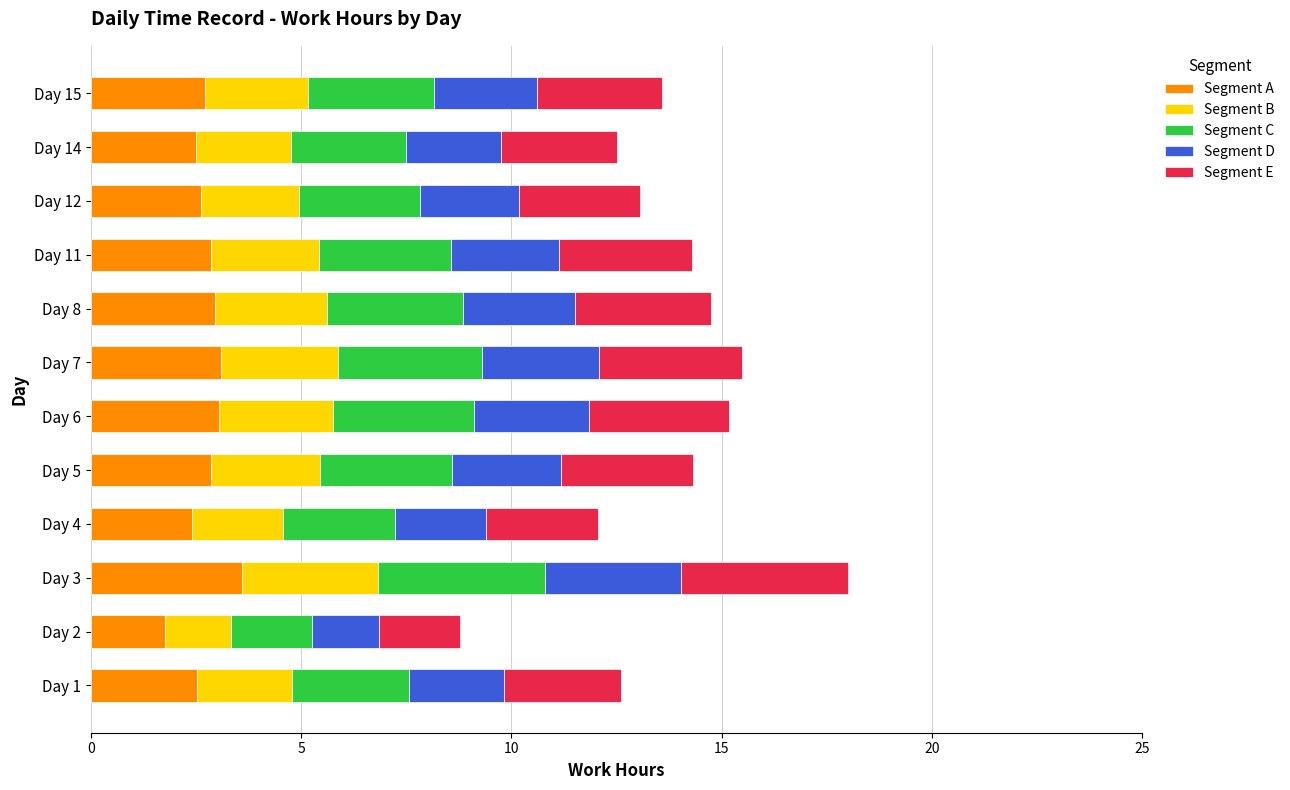

At which category is the sum across all series the highest?

Day 3